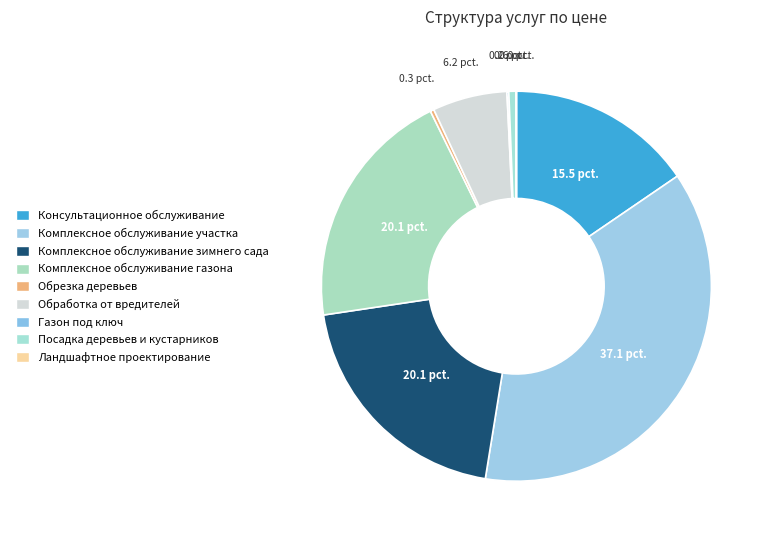

What percentage is NOT represented by Обработка от вредителей?

93.8%